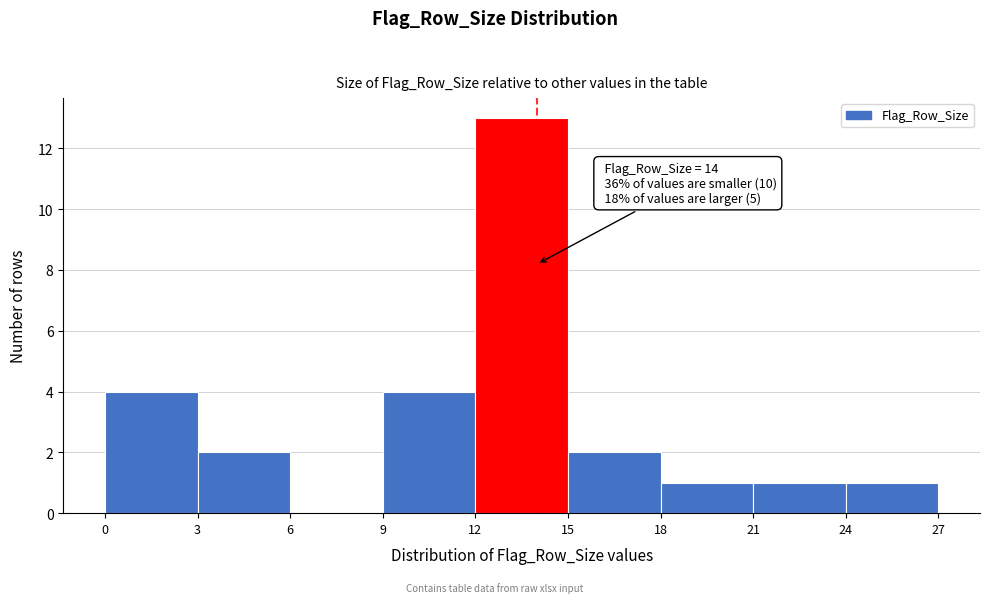

Over which range of the x-axis is the bar tallest?

12 to 15